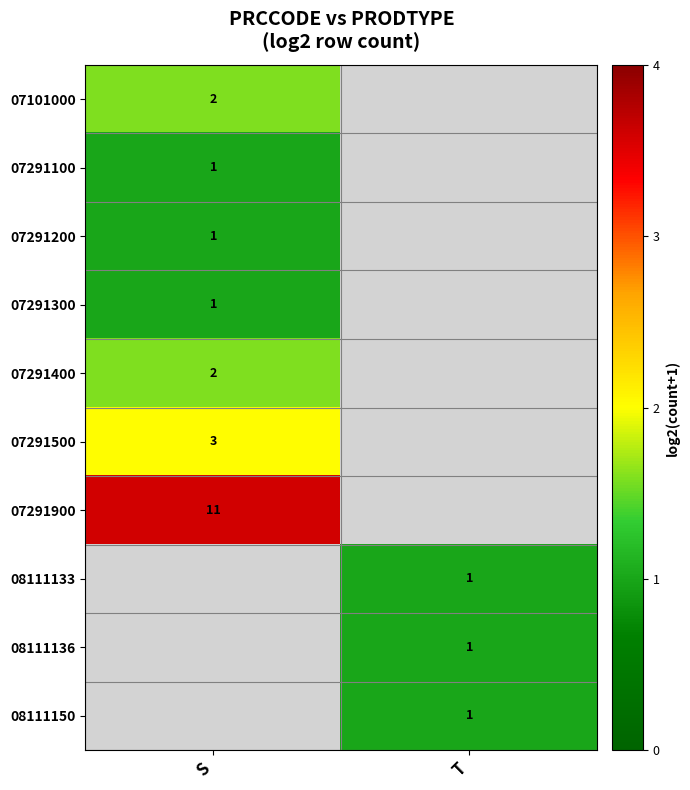

True or false: 07101000 has a value of 1.6 at S.

True